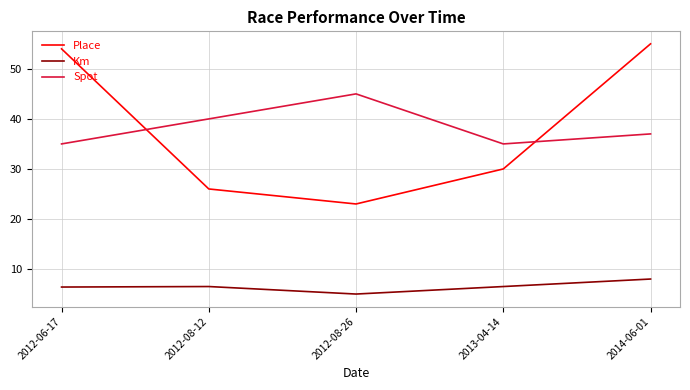

What is the maximum value for Spot?

45.0